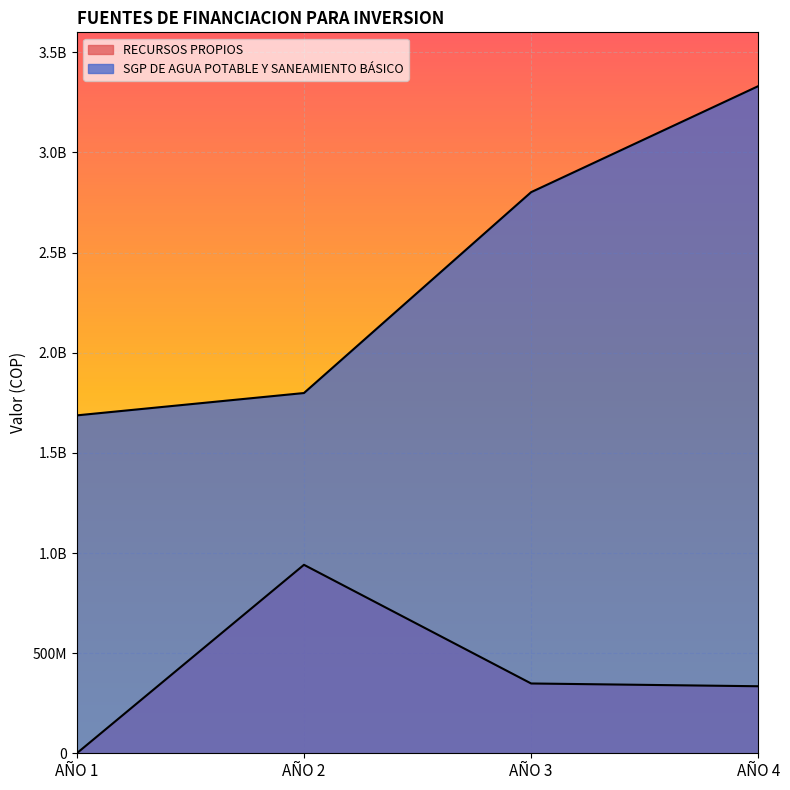

Which category has the highest value in the RECURSOS PROPIOS series?

AÑO 2